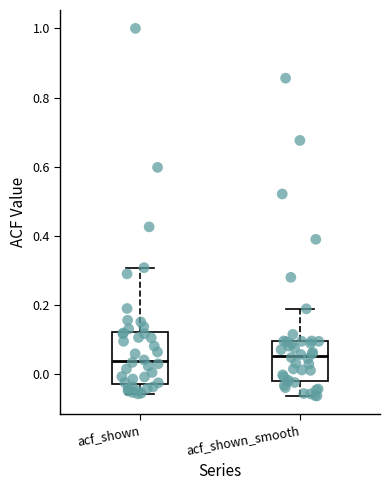

Where does the upper whisker of the box for acf_shown_smooth end on the y-axis? The values are not printed on the chart, so give them approximately, as read against the axis.

0.18